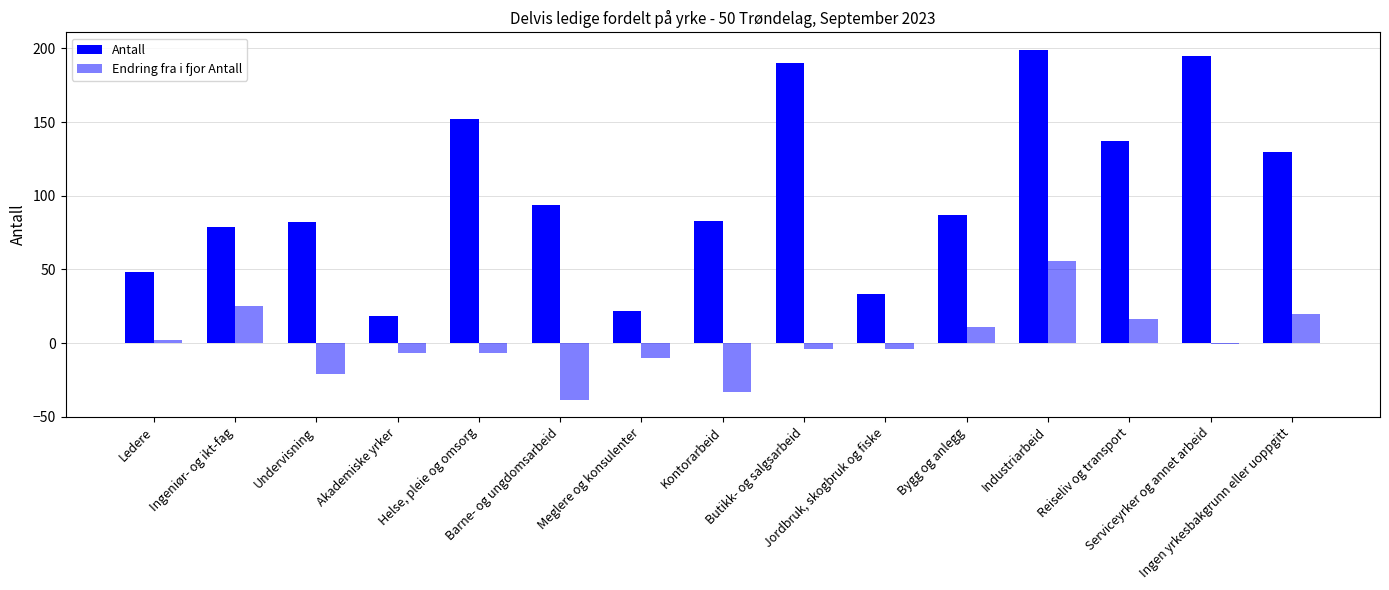

True or false: Antall has a value of 137 at Reiseliv og transport.

True